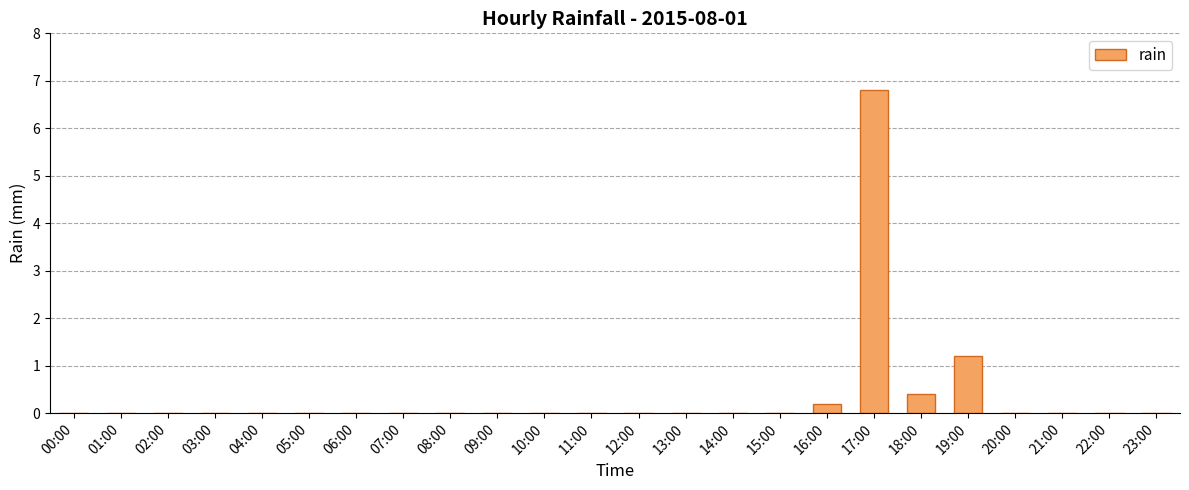

At which label is the value closest to 3?

19:00